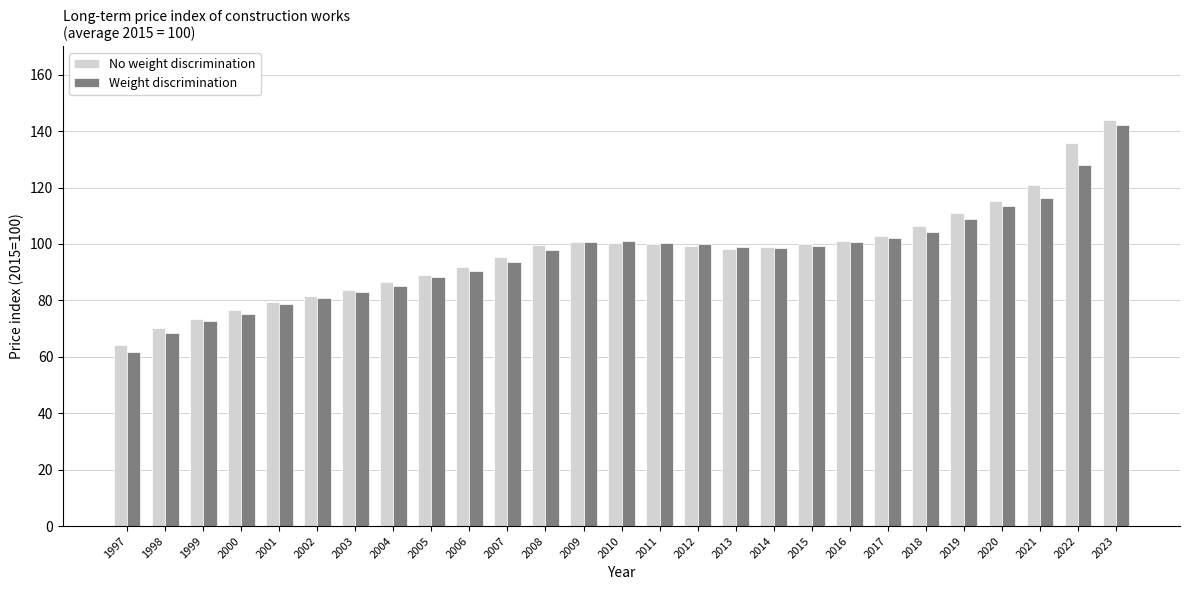

Is it true that No weight discrimination equals 42.3 at 1997?

False